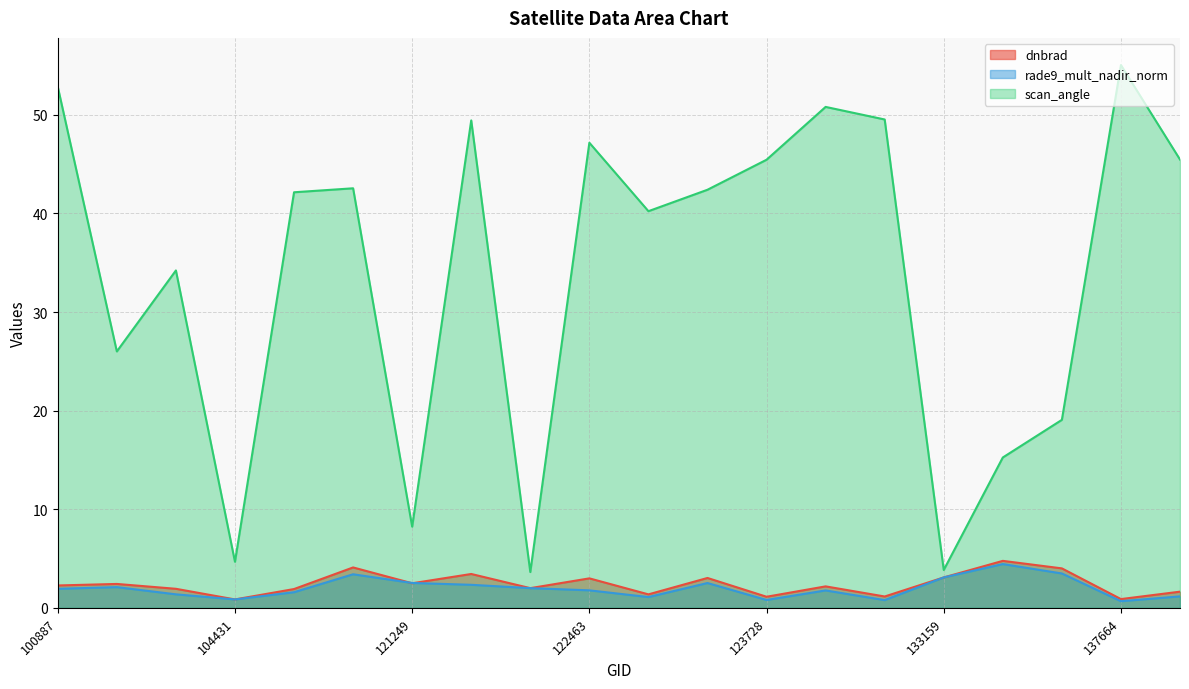

Is the value of rade9_mult_nadir_norm at 123366 greater than the value of dnbrad at 122463?

No